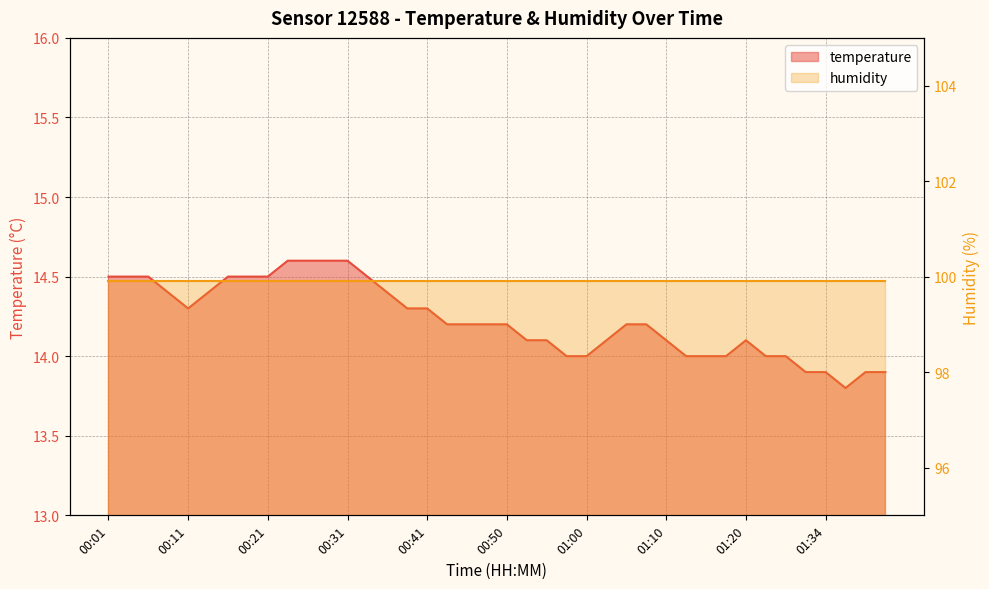

What is the label of the 19th point from the right?

00:53